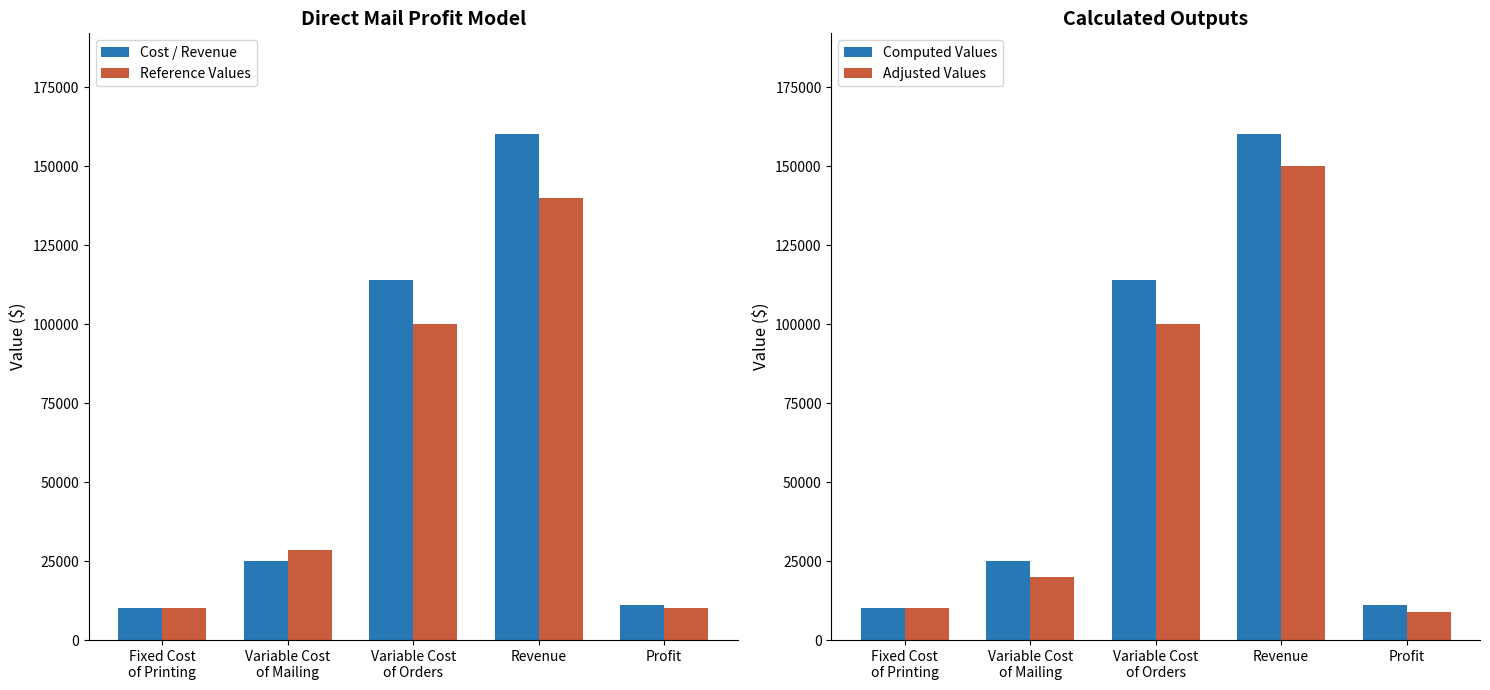

What is the total value across all series at Variable Cost
of Orders?

428000